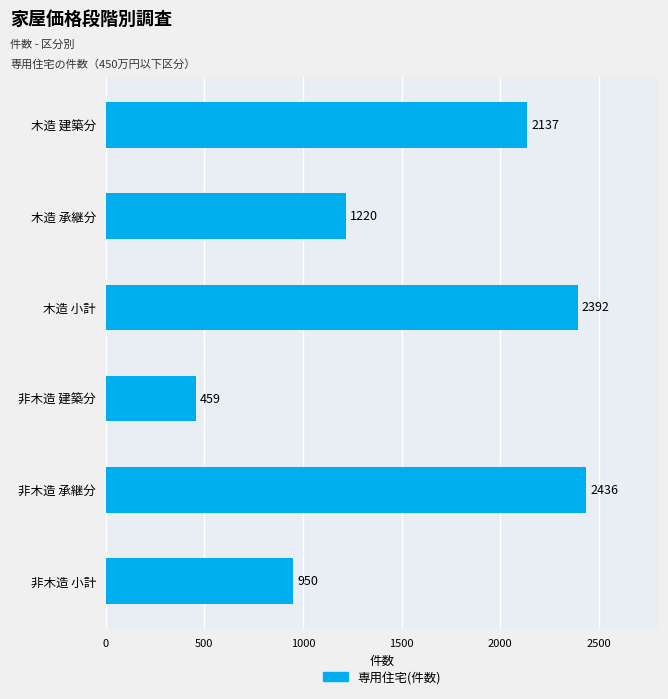

The value at 木造 建築分 is 919. True or false?

False